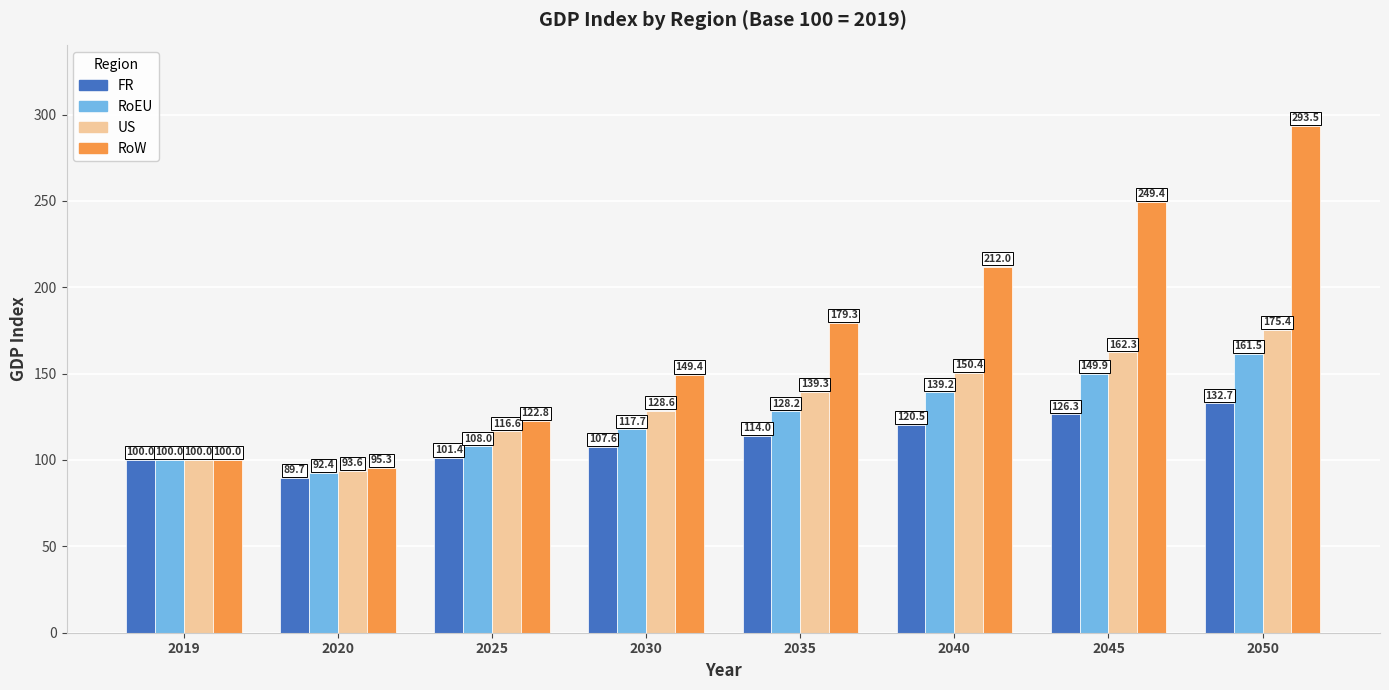

What is the difference between the maximum and minimum values in the RoEU series?

69.1